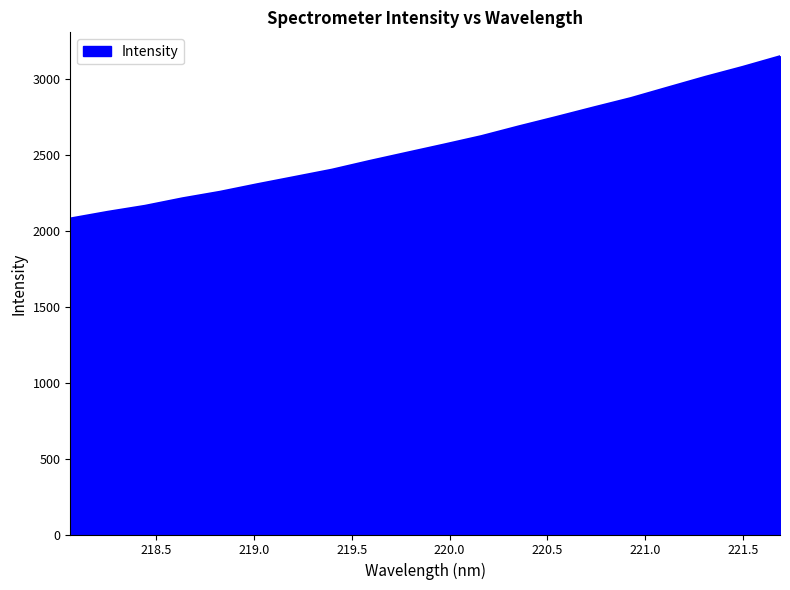

What is the greatest value displayed?

3152.2